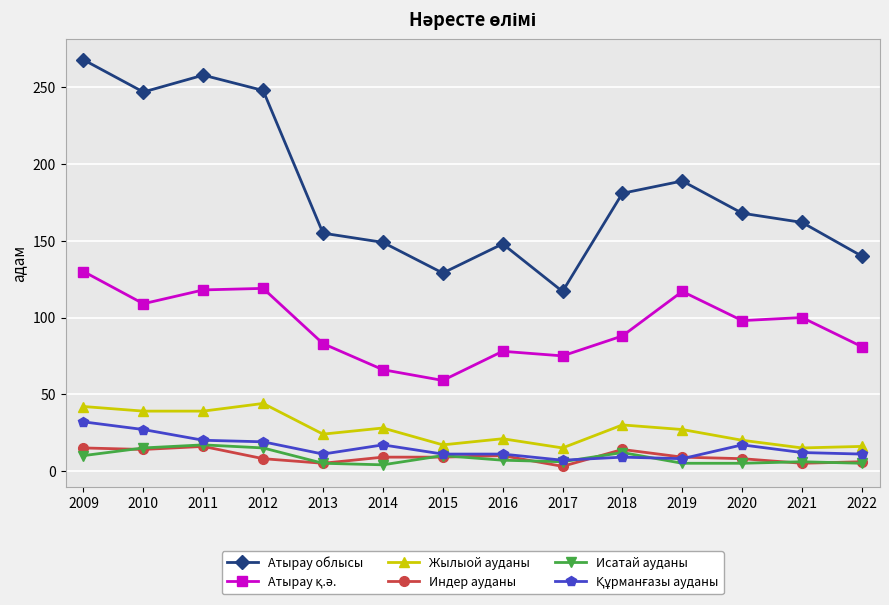

At which category does the chart reach its peak across all series?

2009